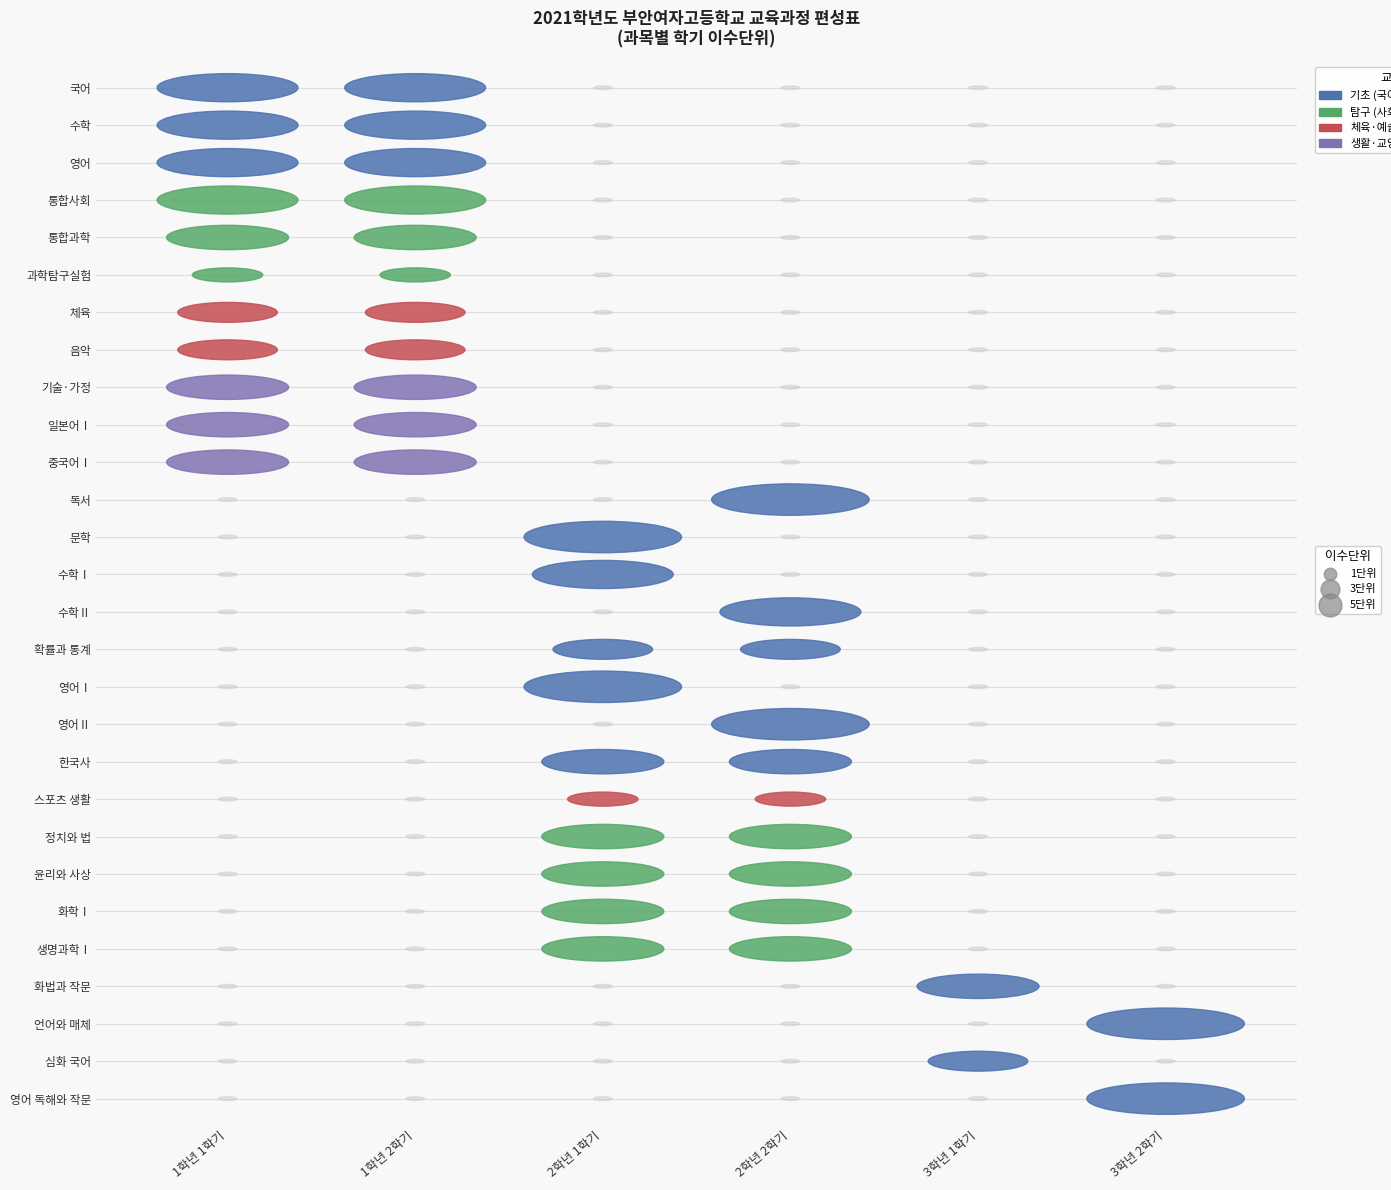

Reading left to right, extract all data points from this chart.

국어: 국어=4	수학=4	영어=0	통합사회=0	통합과학=0	과학탐구실험=0
수학: 국어=4	수학=4	영어=0	통합사회=0	통합과학=0	과학탐구실험=0
영어: 국어=4	수학=4	영어=0	통합사회=0	통합과학=0	과학탐구실험=0
통합사회: 국어=4	수학=4	영어=0	통합사회=0	통합과학=0	과학탐구실험=0
통합과학: 국어=3	수학=3	영어=0	통합사회=0	통합과학=0	과학탐구실험=0
과학탐구실험: 국어=1	수학=1	영어=0	통합사회=0	통합과학=0	과학탐구실험=0
체육: 국어=2	수학=2	영어=0	통합사회=0	통합과학=0	과학탐구실험=0
음악: 국어=2	수학=2	영어=0	통합사회=0	통합과학=0	과학탐구실험=0
기술·가정: 국어=3	수학=3	영어=0	통합사회=0	통합과학=0	과학탐구실험=0
일본어Ⅰ: 국어=3	수학=3	영어=0	통합사회=0	통합과학=0	과학탐구실험=0
중국어Ⅰ: 국어=3	수학=3	영어=0	통합사회=0	통합과학=0	과학탐구실험=0
독서: 국어=0	수학=0	영어=0	통합사회=5	통합과학=0	과학탐구실험=0
문학: 국어=0	수학=0	영어=5	통합사회=0	통합과학=0	과학탐구실험=0
수학Ⅰ: 국어=0	수학=0	영어=4	통합사회=0	통합과학=0	과학탐구실험=0
수학Ⅱ: 국어=0	수학=0	영어=0	통합사회=4	통합과학=0	과학탐구실험=0
확률과 통계: 국어=0	수학=0	영어=2	통합사회=2	통합과학=0	과학탐구실험=0
영어Ⅰ: 국어=0	수학=0	영어=5	통합사회=0	통합과학=0	과학탐구실험=0
영어Ⅱ: 국어=0	수학=0	영어=0	통합사회=5	통합과학=0	과학탐구실험=0
한국사: 국어=0	수학=0	영어=3	통합사회=3	통합과학=0	과학탐구실험=0
스포츠 생활: 국어=0	수학=0	영어=1	통합사회=1	통합과학=0	과학탐구실험=0
정치와 법: 국어=0	수학=0	영어=3	통합사회=3	통합과학=0	과학탐구실험=0
윤리와 사상: 국어=0	수학=0	영어=3	통합사회=3	통합과학=0	과학탐구실험=0
화학Ⅰ: 국어=0	수학=0	영어=3	통합사회=3	통합과학=0	과학탐구실험=0
생명과학Ⅰ: 국어=0	수학=0	영어=3	통합사회=3	통합과학=0	과학탐구실험=0
화법과 작문: 국어=0	수학=0	영어=0	통합사회=0	통합과학=3	과학탐구실험=0
언어와 매체: 국어=0	수학=0	영어=0	통합사회=0	통합과학=0	과학탐구실험=5
심화 국어: 국어=0	수학=0	영어=0	통합사회=0	통합과학=2	과학탐구실험=0
영어 독해와 작문: 국어=0	수학=0	영어=0	통합사회=0	통합과학=0	과학탐구실험=5